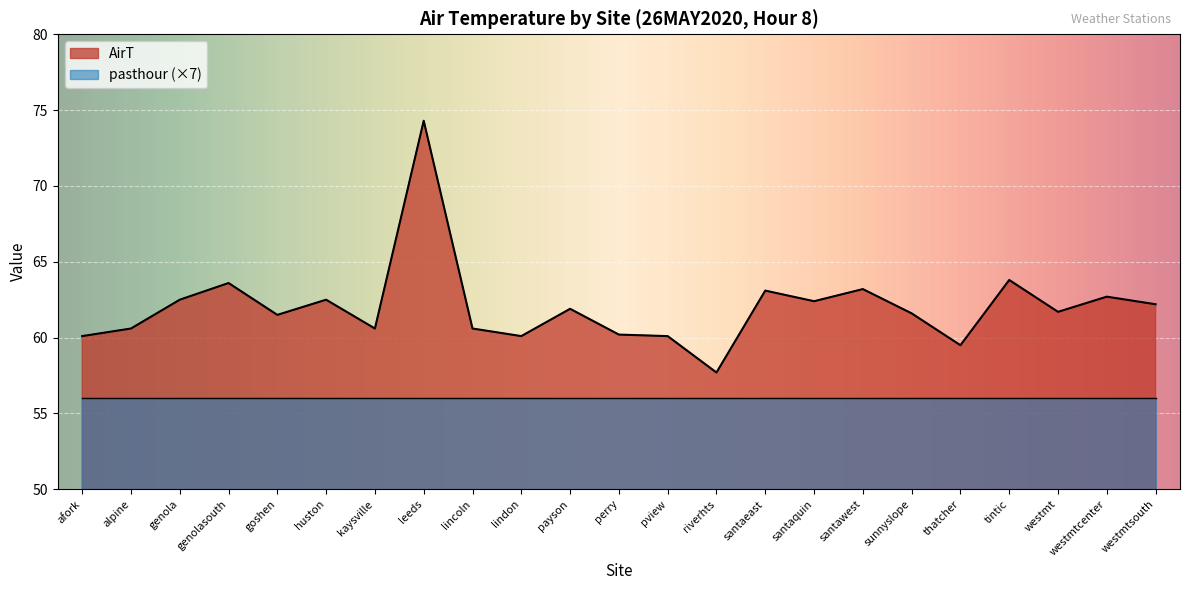

How many values exceed 61?

14